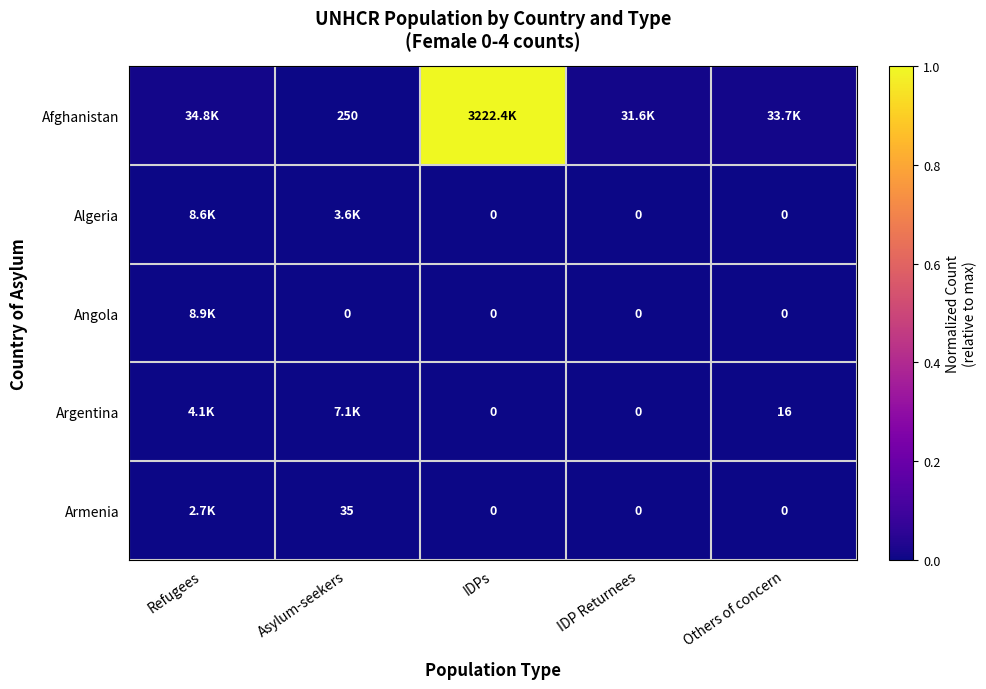

The value of Argentina at Asylum-seekers is 0.0. True or false?

True